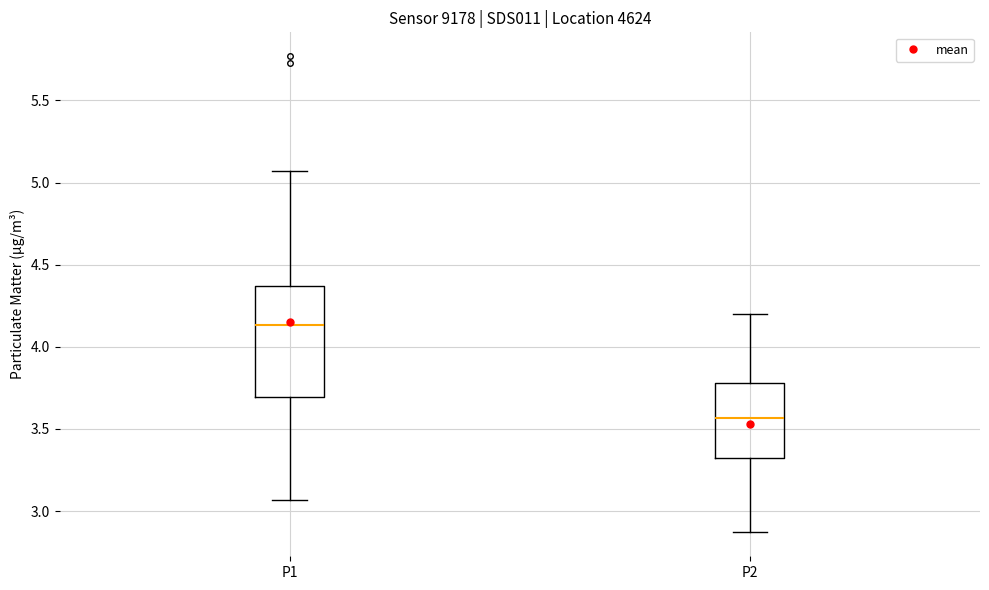

Which box has the lowest median line?

P2